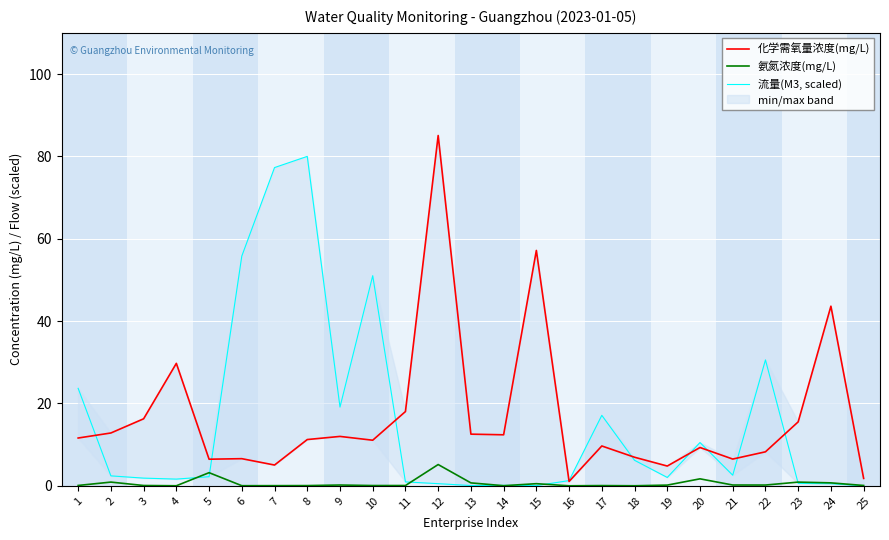

How many data points in 流量(M3, scaled) are above 2?

14